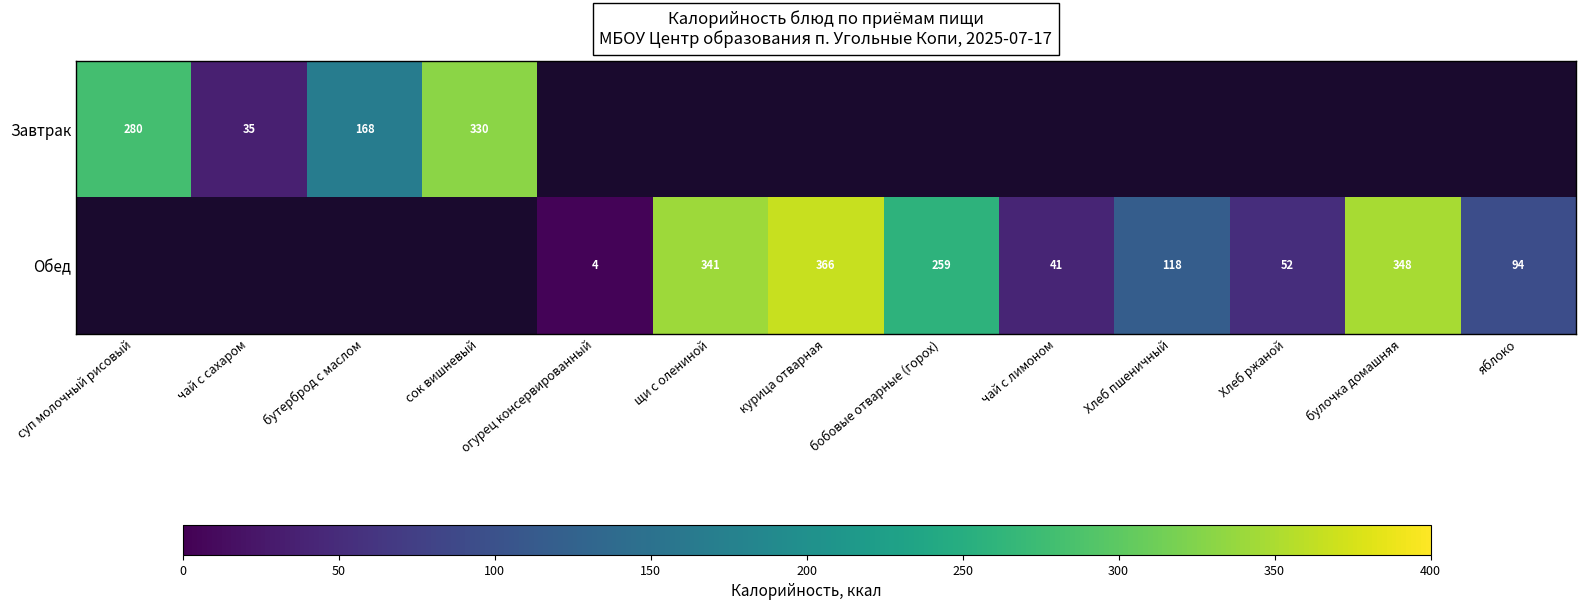

What is the sum of the Обед values at булочка домашняя and бобовые отварные (горох)?

607